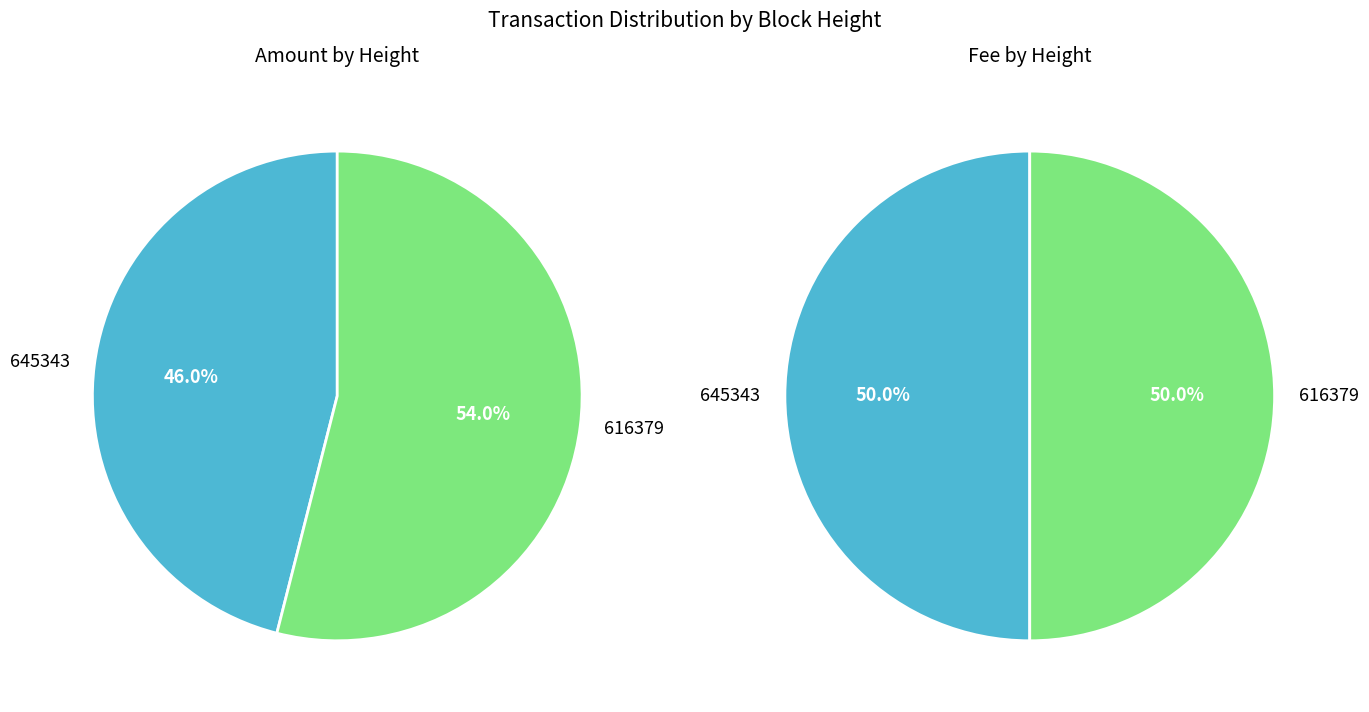

Does 645343 account for over 50% of the chart?

No